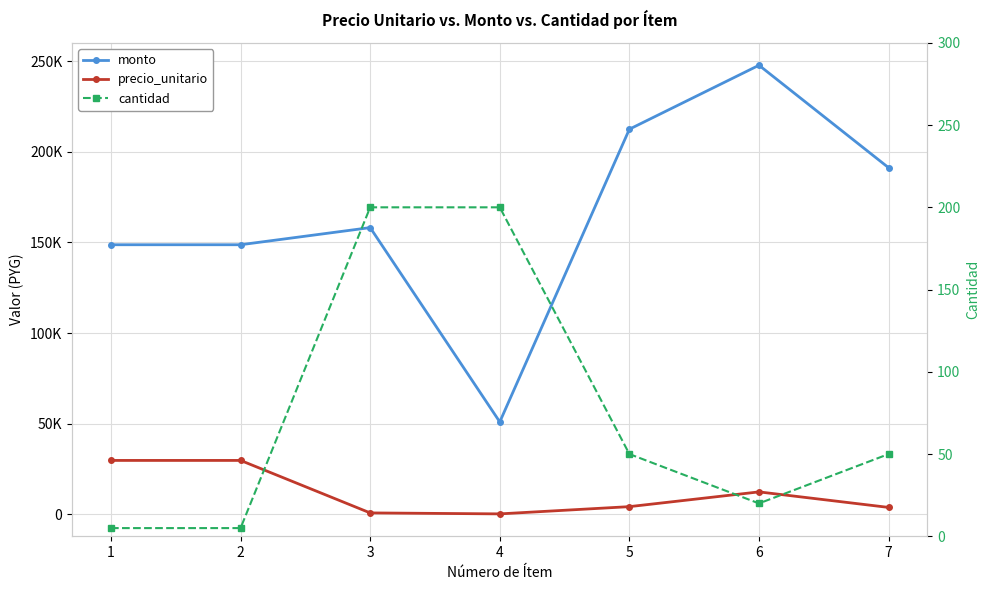

True or false: cantidad has more than 2 points higher than both neighbors.

False